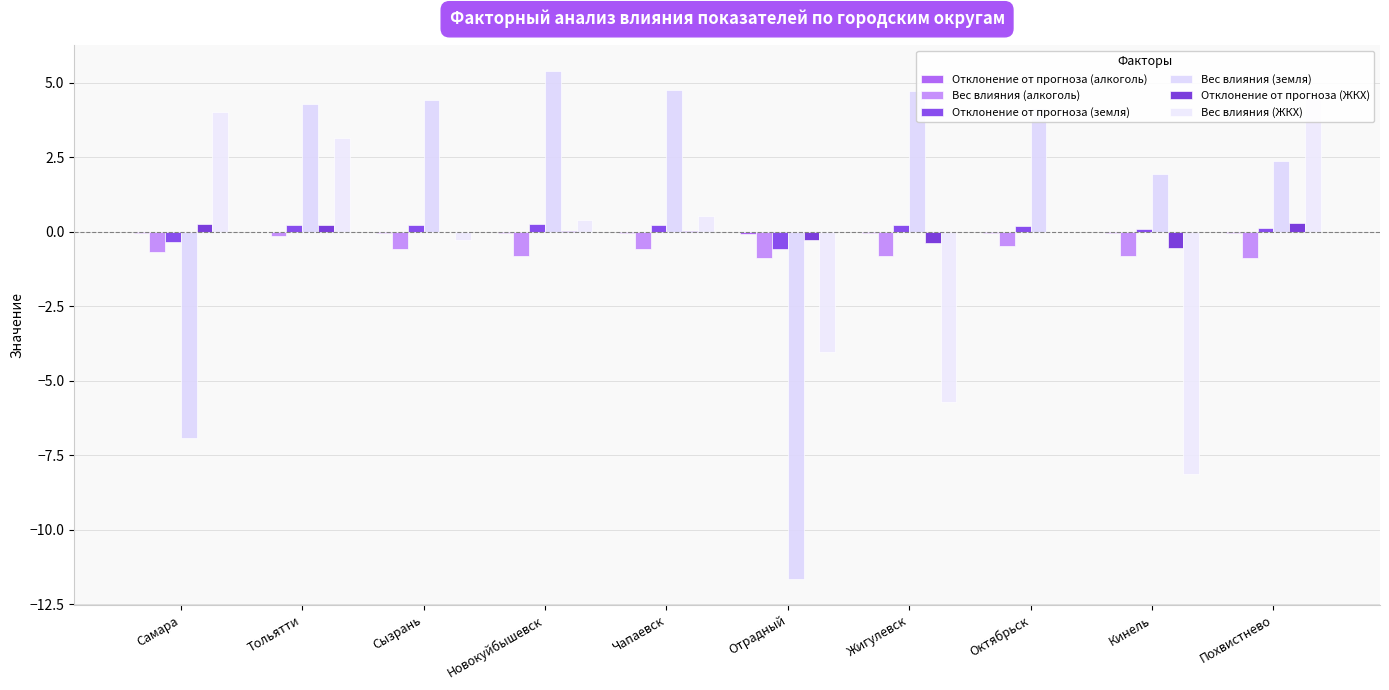

What position from the left is Кинель?

9